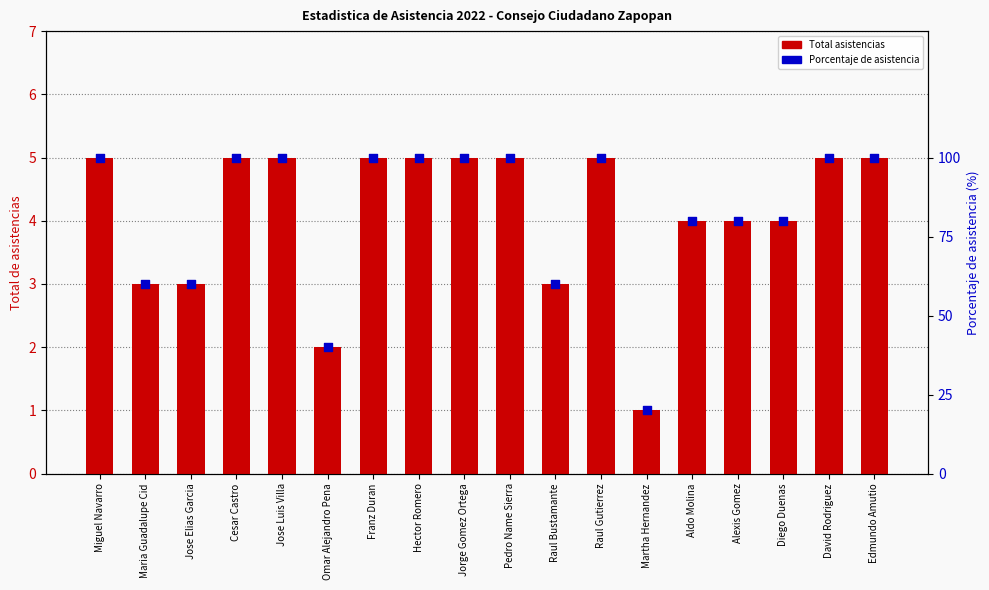

Which series has the largest Y range (max minus min)?

Porcentaje de asistencia